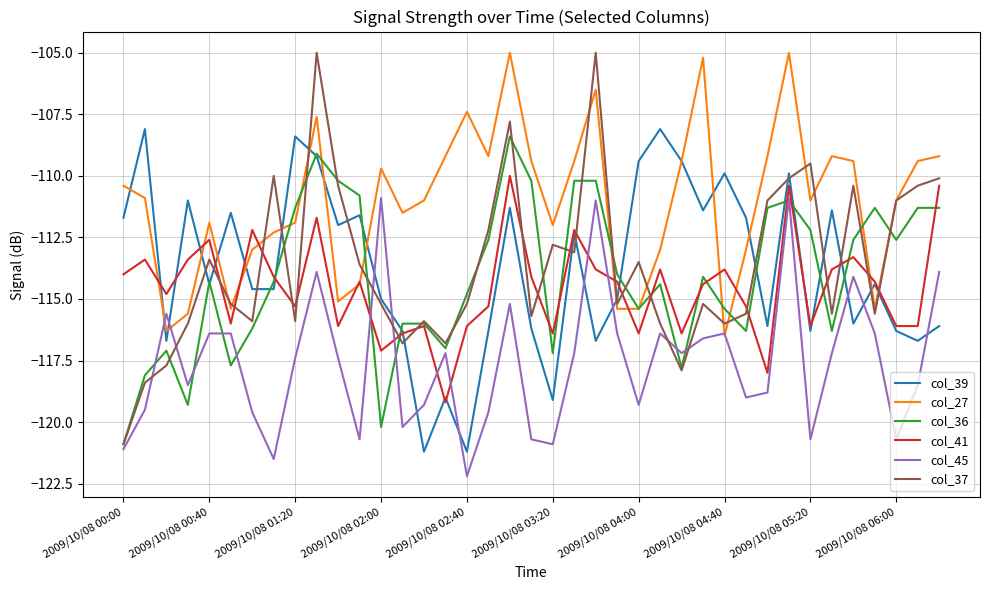

Which series has the widest spread of values?

col_37